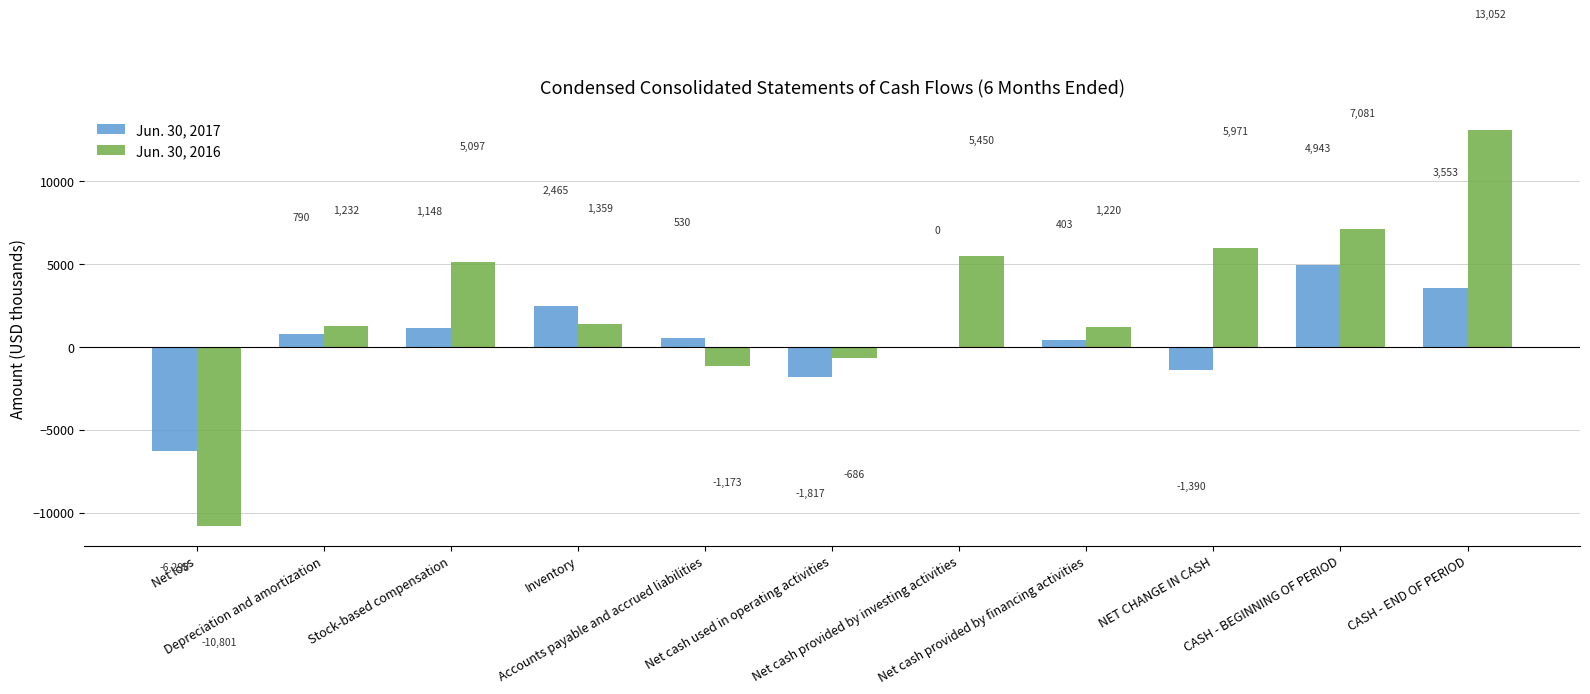

What is the maximum value for Jun. 30, 2017?

4943